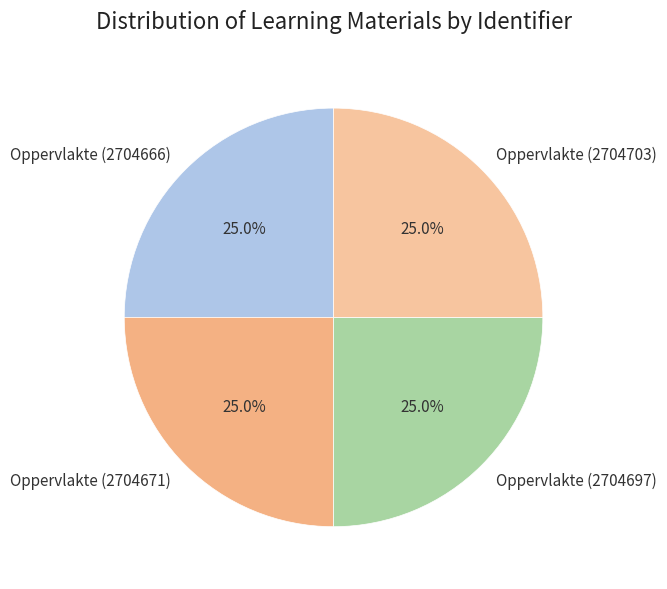

Approximately how many times larger is the value at Oppervlakte (2704671) compared to Oppervlakte (2704666)?

1.0